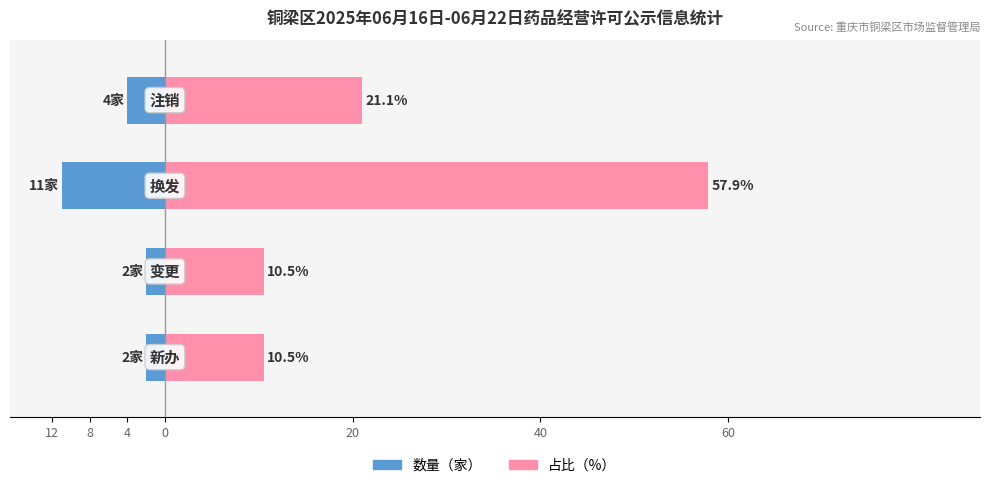

Is the value of 占比（%） at 12 greater than the value of 数量（家） at 4?

Yes